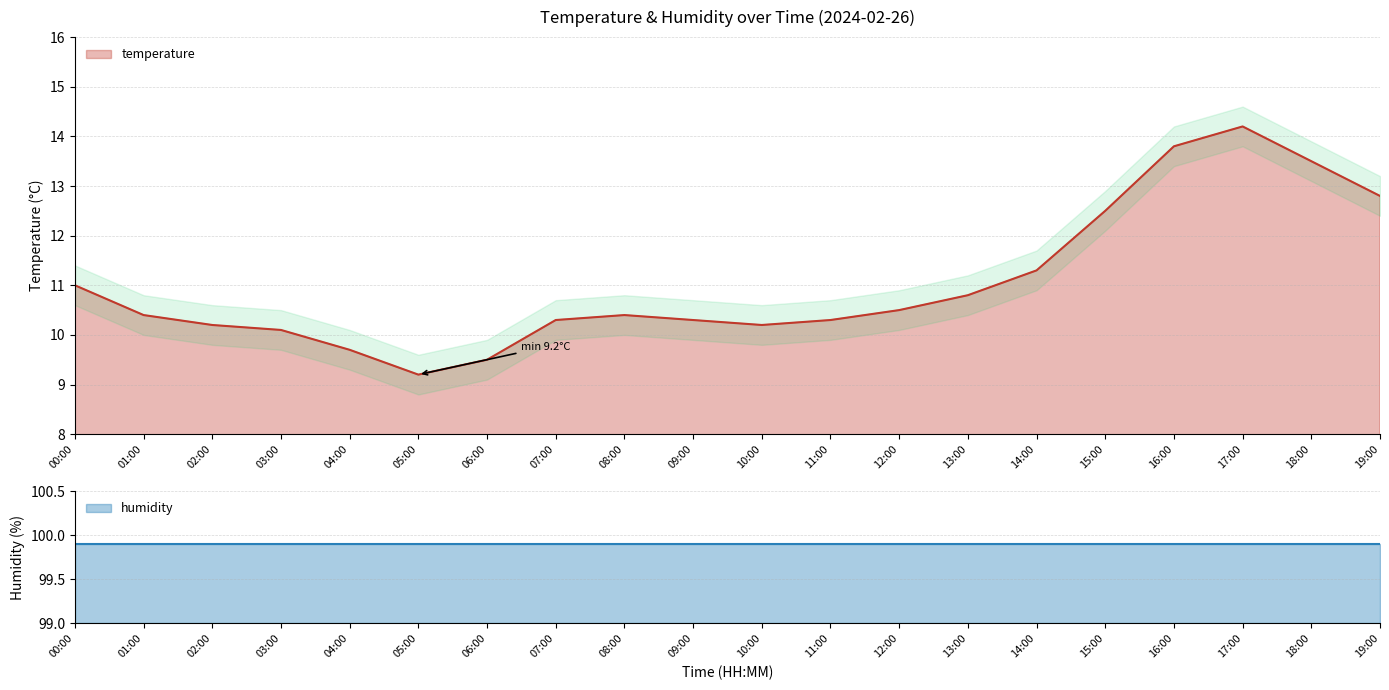

Which label corresponds to the largest value in the chart?

17:00